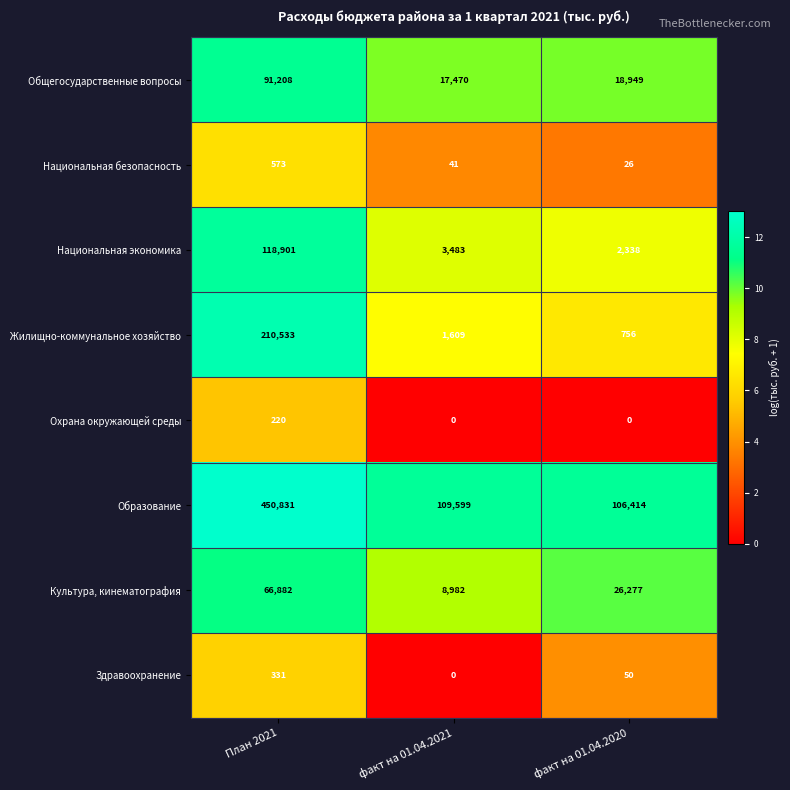

Which category has the highest value across all series?

План 2021